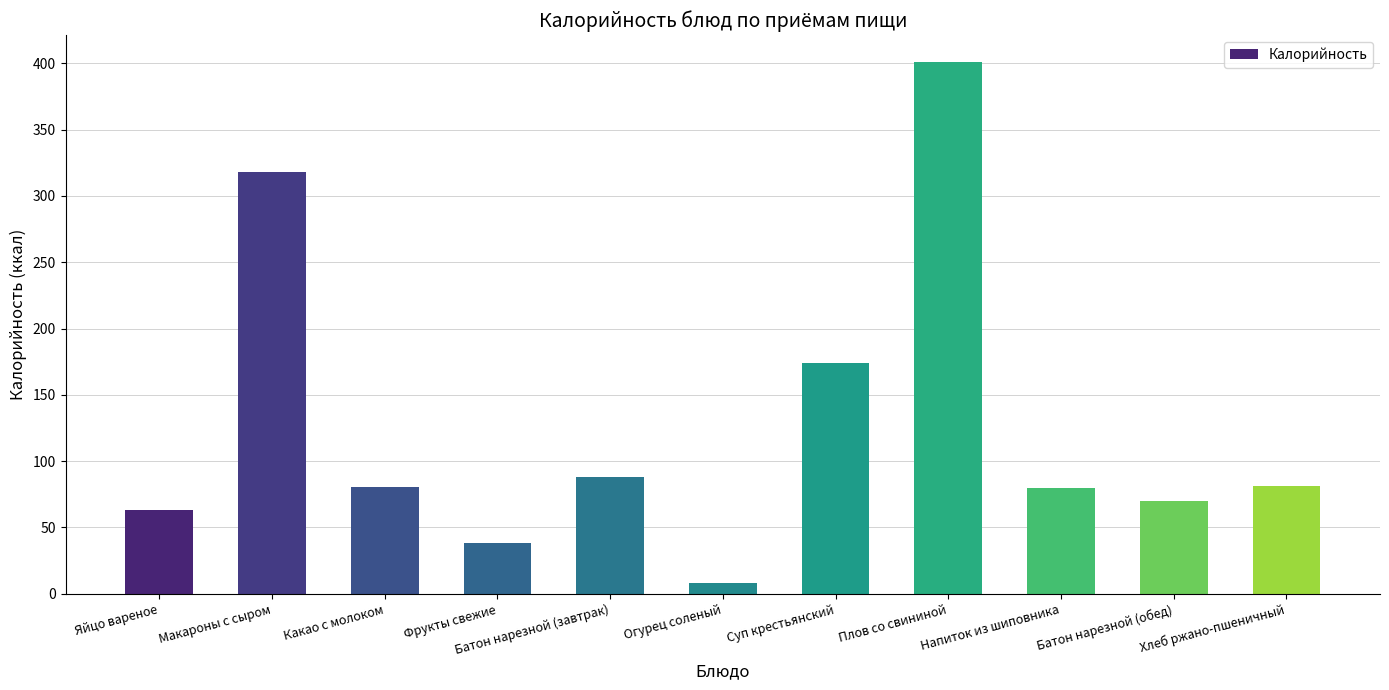

What is the greatest value displayed?

401.1